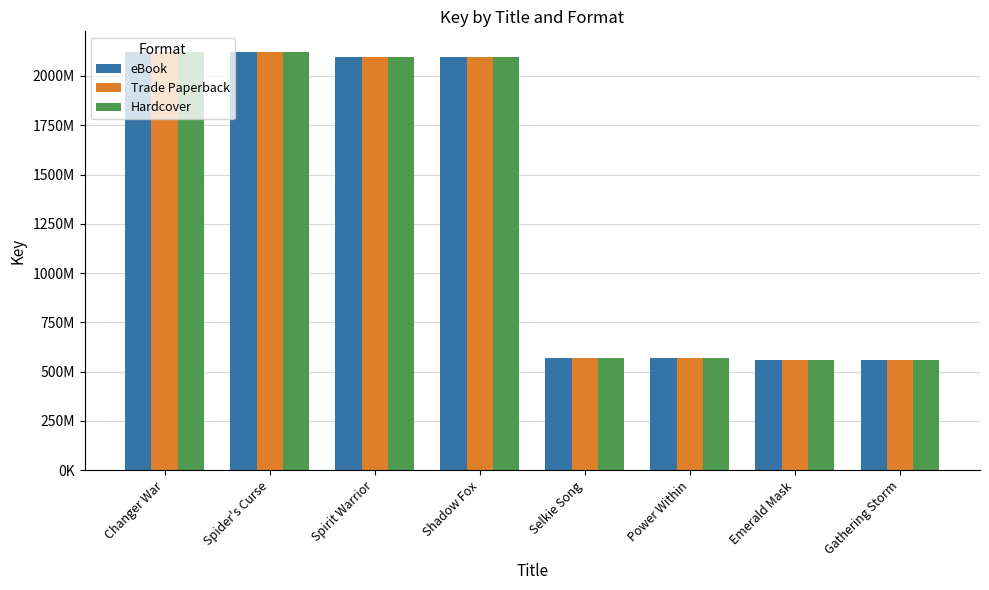

Reading right to left, transcribe all the data shown in this chart.

eBook: Gathering Storm=557207827	Emerald Mask=557209616	Power Within=569807474	Selkie Song=569810836	Shadow Fox=2094184322	Spirit Warrior=2094186227	Spider's Curse=2119555413	Changer War=2120208068
Trade Paperback: Gathering Storm=557207827	Emerald Mask=557209616	Power Within=569807474	Selkie Song=569810836	Shadow Fox=2094184322	Spirit Warrior=2094186227	Spider's Curse=2119555413	Changer War=2120208068
Hardcover: Gathering Storm=557207827	Emerald Mask=557209616	Power Within=569807474	Selkie Song=569810836	Shadow Fox=2094184322	Spirit Warrior=2094186227	Spider's Curse=2119555413	Changer War=2120208068